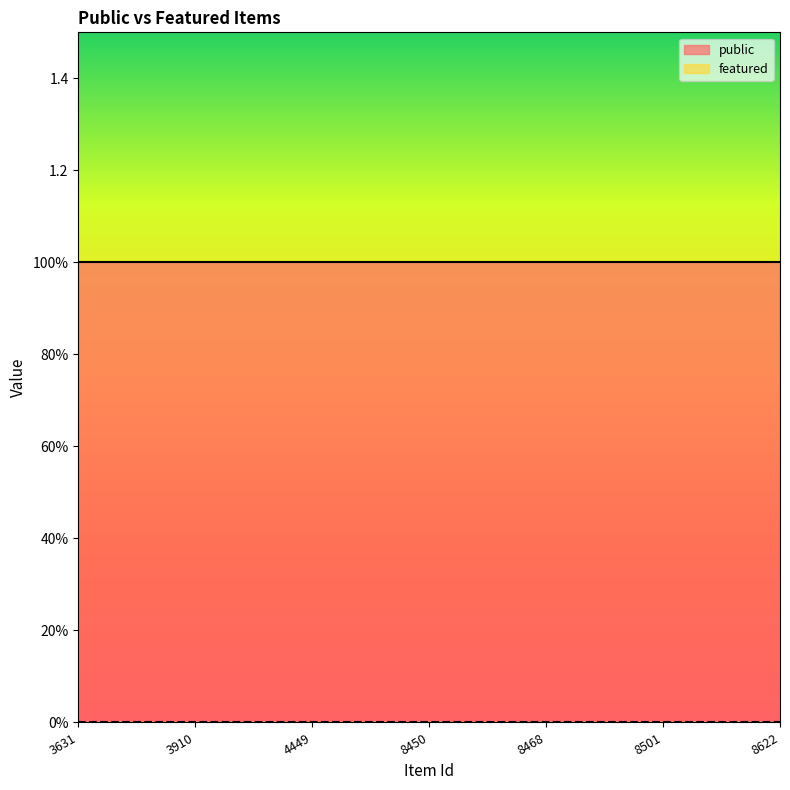

What is the greatest value displayed?

1